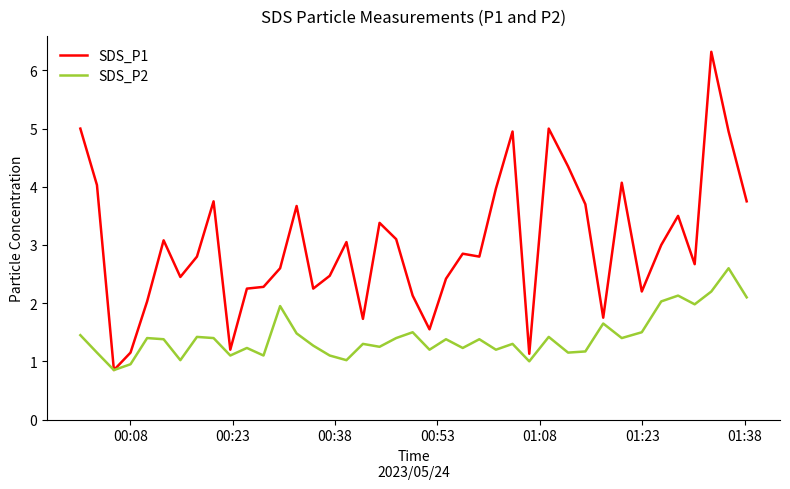

In SDS_P2, how many points are lower than both neighbors (excluding endpoints)?

13